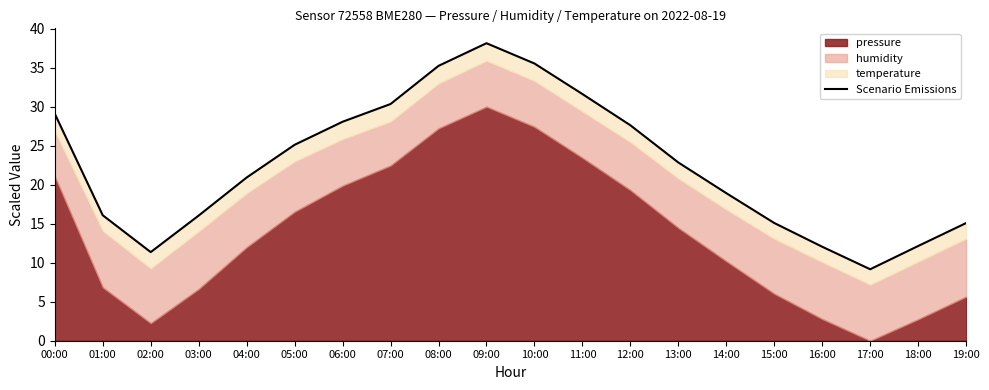

List the labels in order of value, largest first.

09:00, 10:00, 08:00, 11:00, 07:00, 00:00, 06:00, 12:00, 05:00, 13:00, 04:00, 14:00, 01:00, 03:00, 15:00, 19:00, 18:00, 16:00, 02:00, 17:00